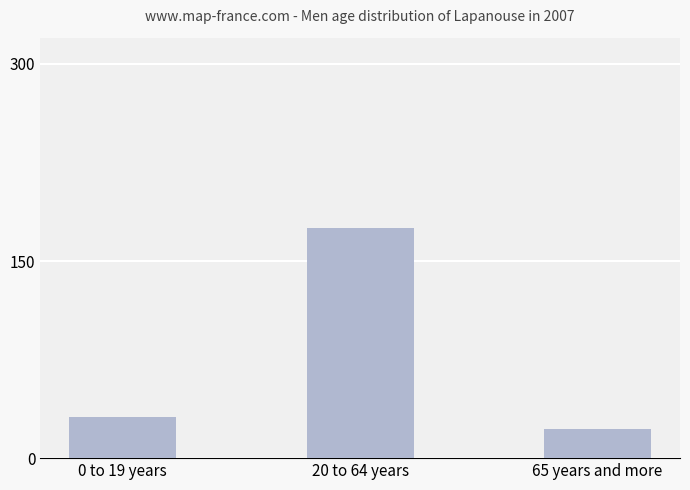

What is the label of the 3rd bar from the right?

0 to 19 years